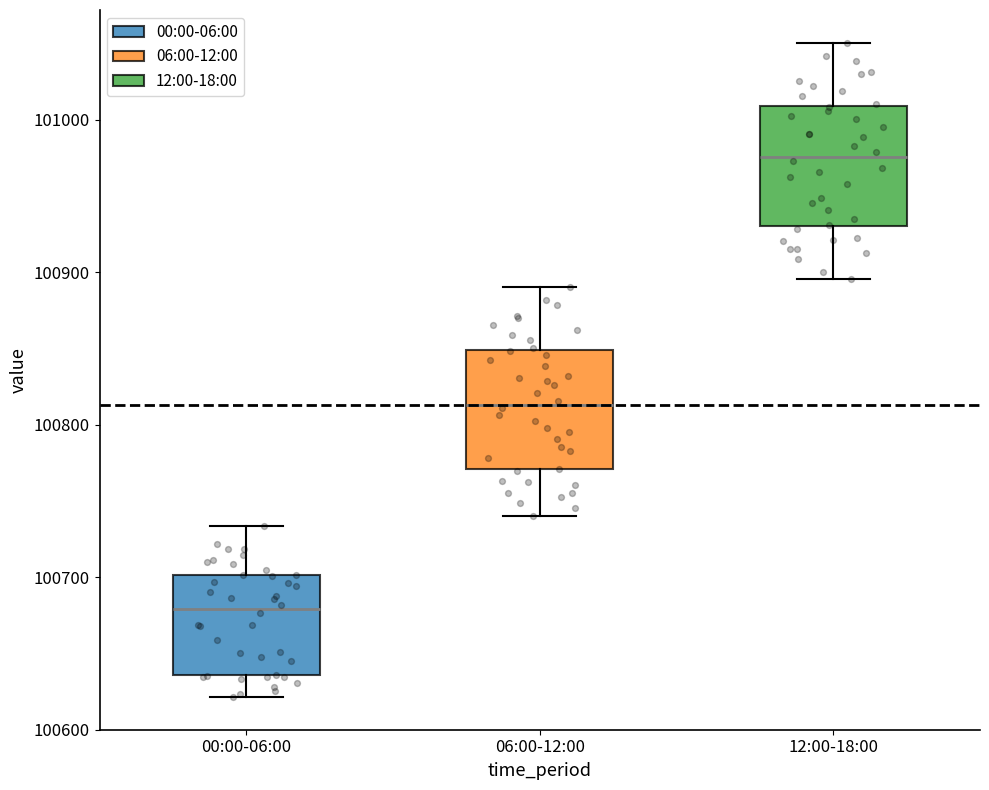

Which box's median line is the highest?

12:00-18:00